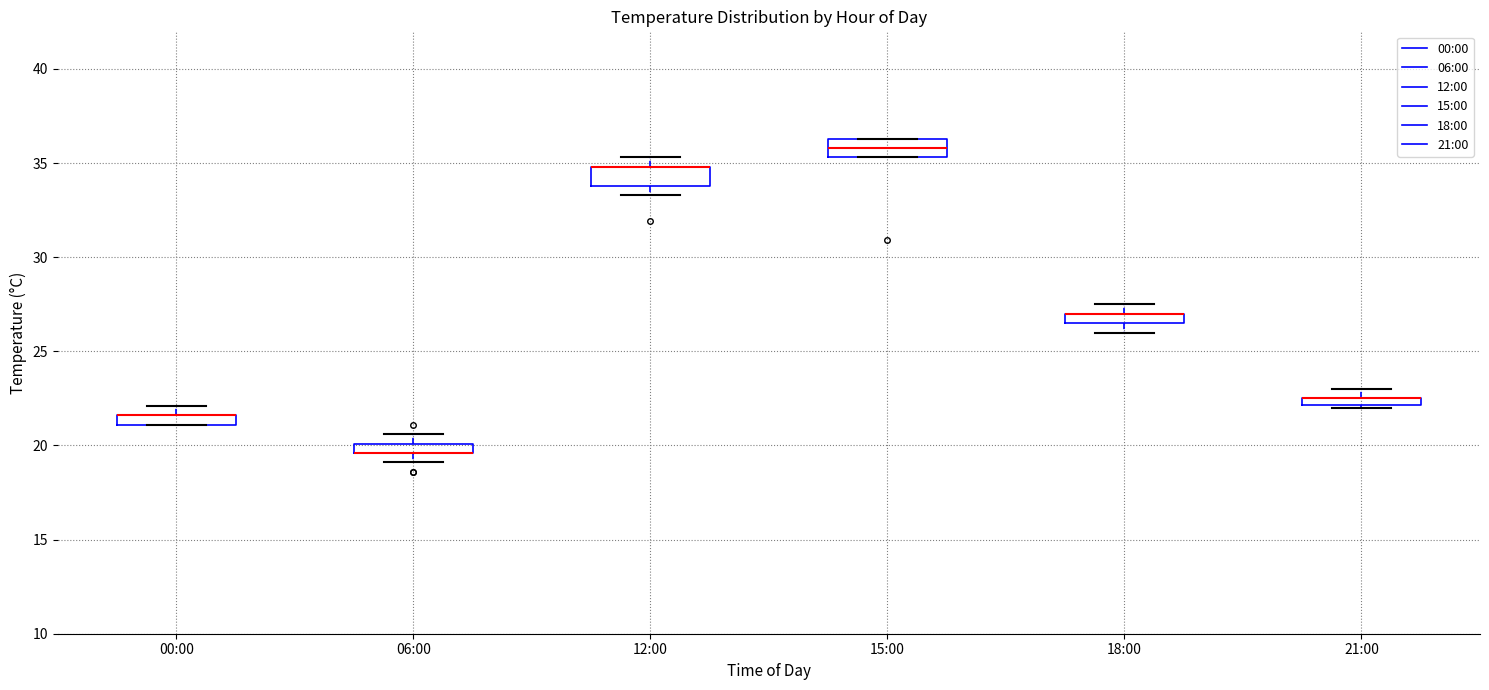

Where is the lower edge of the box for 21:00 on the y-axis? The values are not printed on the chart, so give them approximately, as read against the axis.

22.0